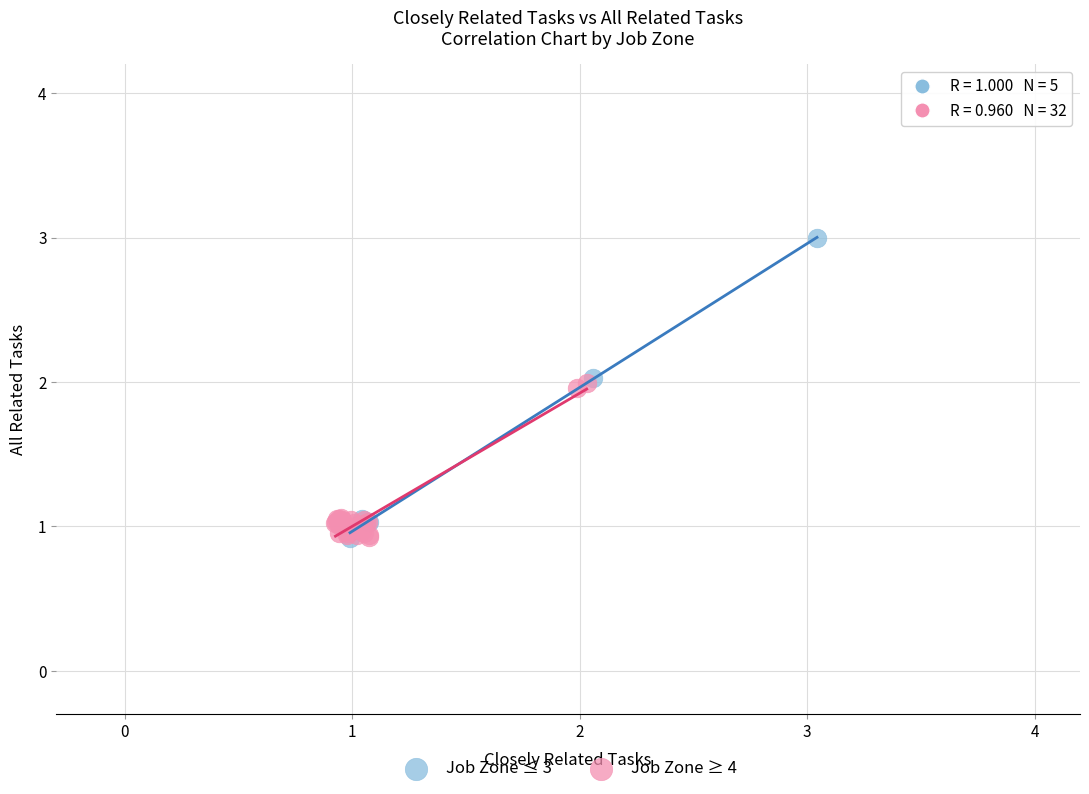

Which series reaches the maximum Y coordinate?

Job Zone ≤ 3